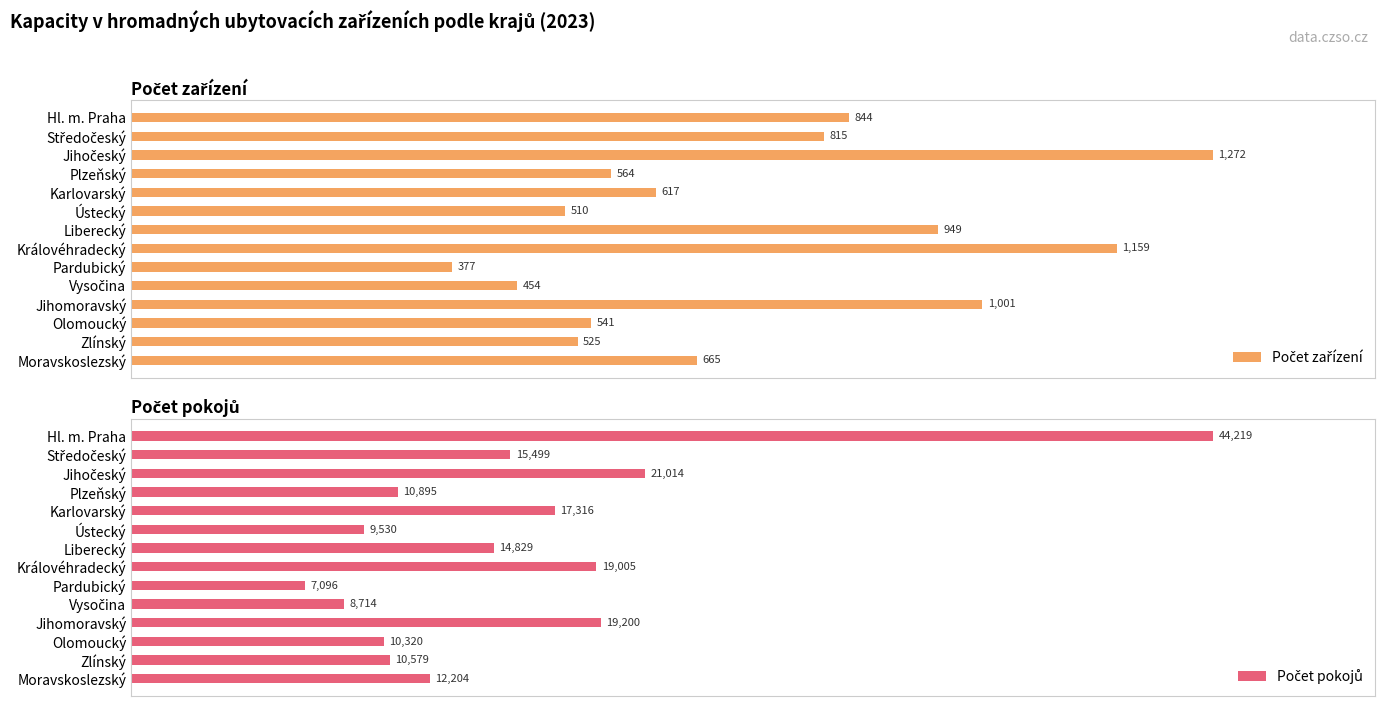

What is the minimum value for Počet zařízení?

29.6